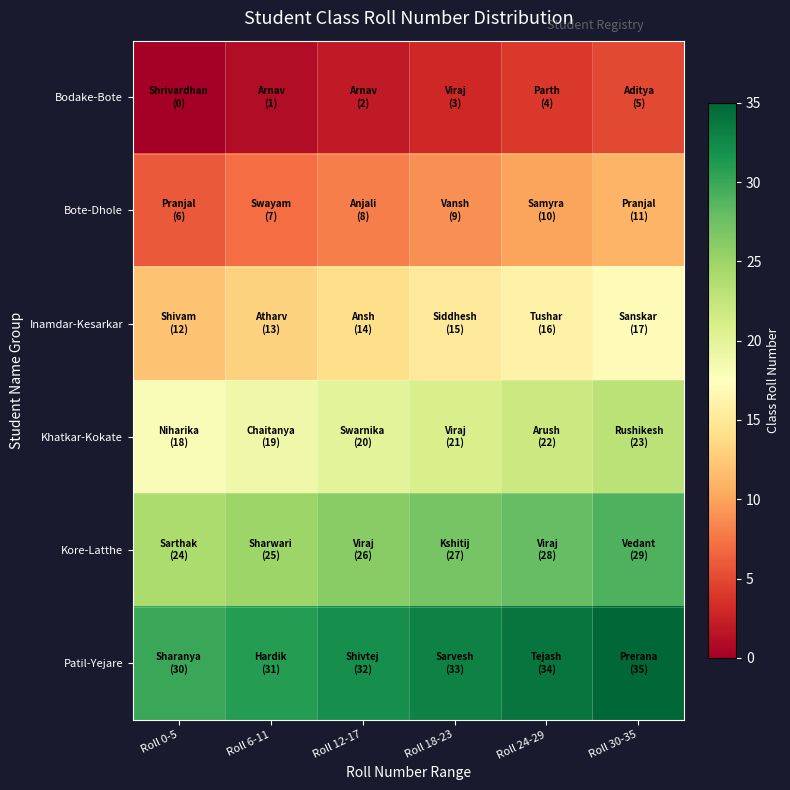

At how many categories does at least one series exceed 8?

6